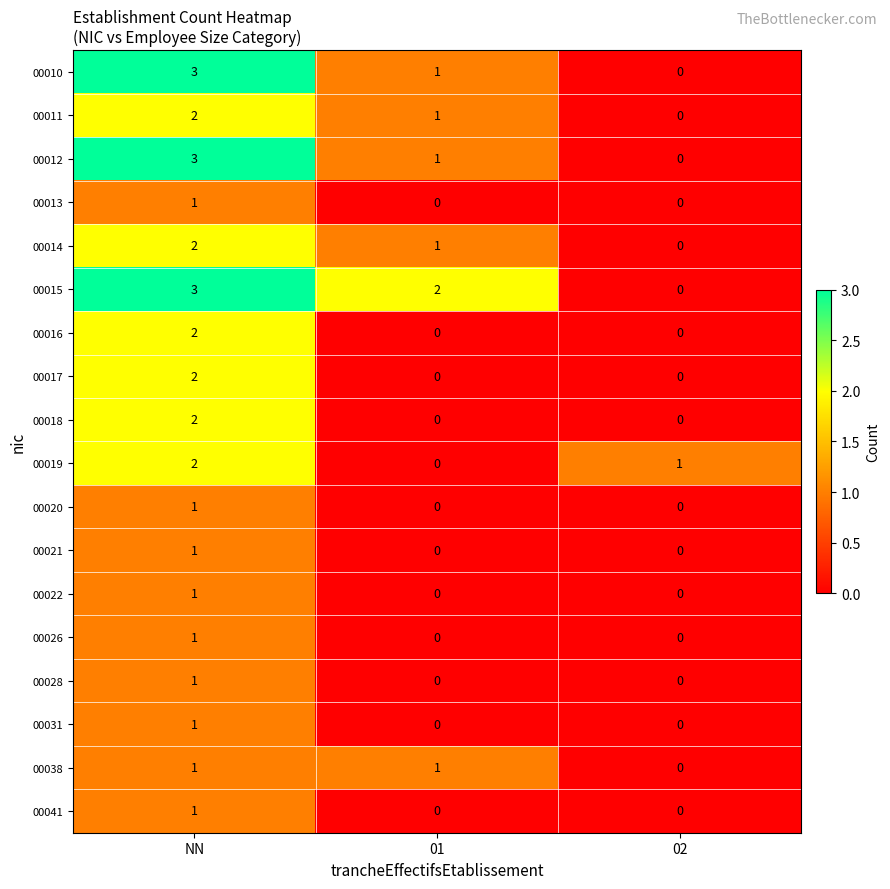

Is it true that 00021 equals 0 at 02?

True